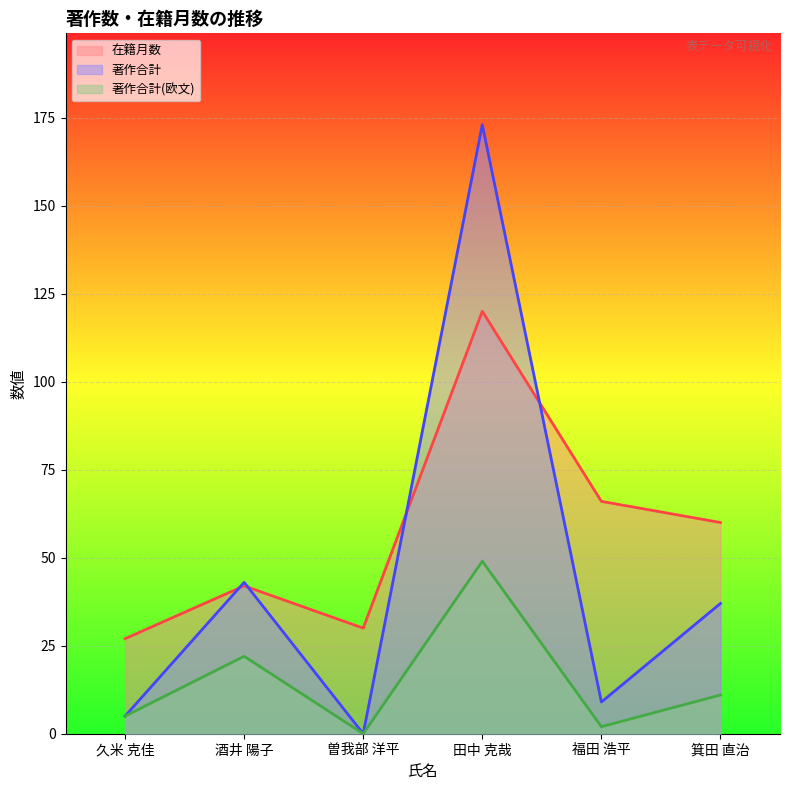

Reading left to right, what are all the values shown in this chart?

在籍月数: 久米 克佳=27	酒井 陽子=42	曽我部 洋平=30	田中 克哉=120	福田 浩平=66	箕田 直治=60
著作合計: 久米 克佳=5	酒井 陽子=43	曽我部 洋平=0	田中 克哉=173	福田 浩平=9	箕田 直治=37
著作合計(欧文): 久米 克佳=5	酒井 陽子=22	曽我部 洋平=0	田中 克哉=49	福田 浩平=2	箕田 直治=11